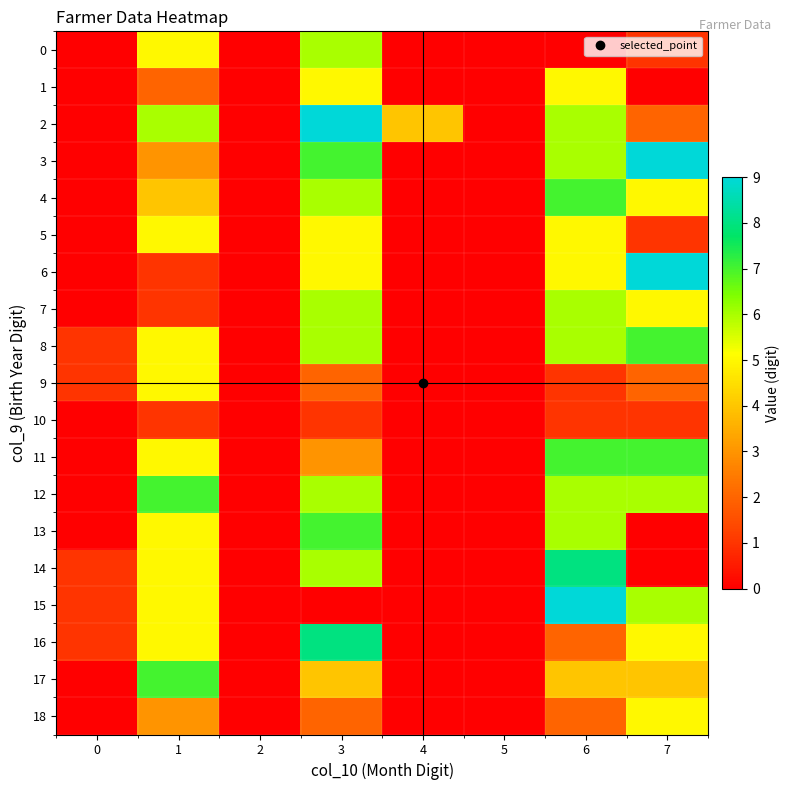

What is the total value across all series at 3?

94